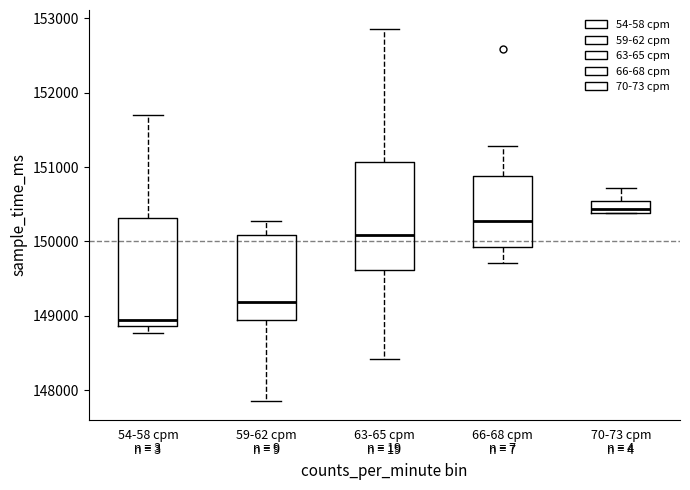

Reading left to right, transcribe this box plot: for each box, give where its median line is, the range the box spans, and where its two whiskers end, as read against the y-axis. The values are not printed on the chart, so give them approximately, as read against the axis.

54-58 cpm n = 3: median 148900 (just above the box's lower edge), box 148900 to 150300, whiskers 148800 to 151700
59-62 cpm n = 9: median 149200, box 148900 to 150100, whiskers 147900 to 150300
63-65 cpm n = 19: median 150100, box 149600 to 151100, whiskers 148400 to 152900
66-68 cpm n = 7: median 150300, box 149900 to 150900, whiskers 149700 to 151300
70-73 cpm n = 4: median 150400 (just above the box's lower edge), box 150400 to 150500, whiskers 150400 to 150700